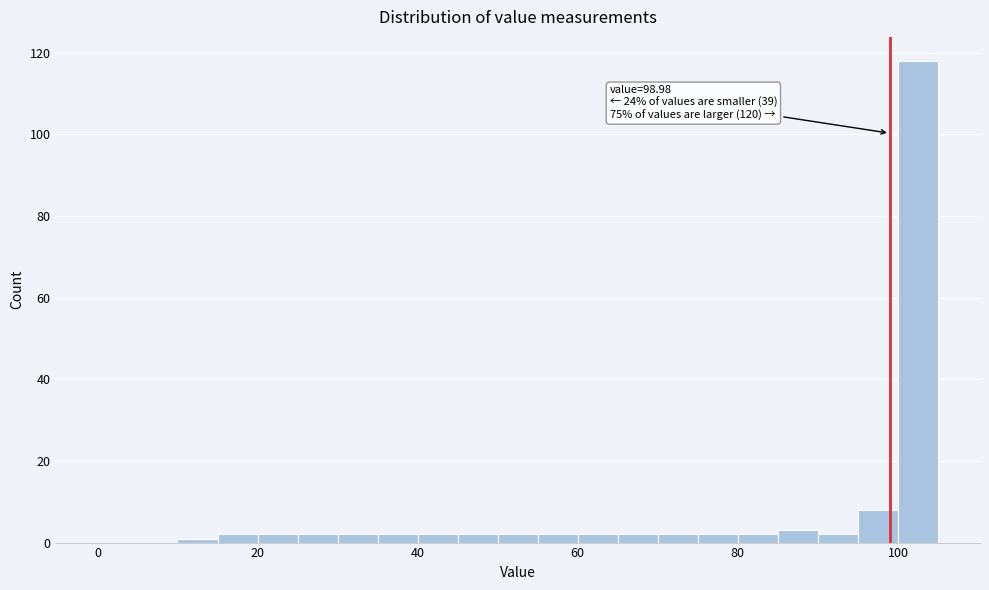

Read against the x-axis, roughly where is the centre of the tallest bar?

102